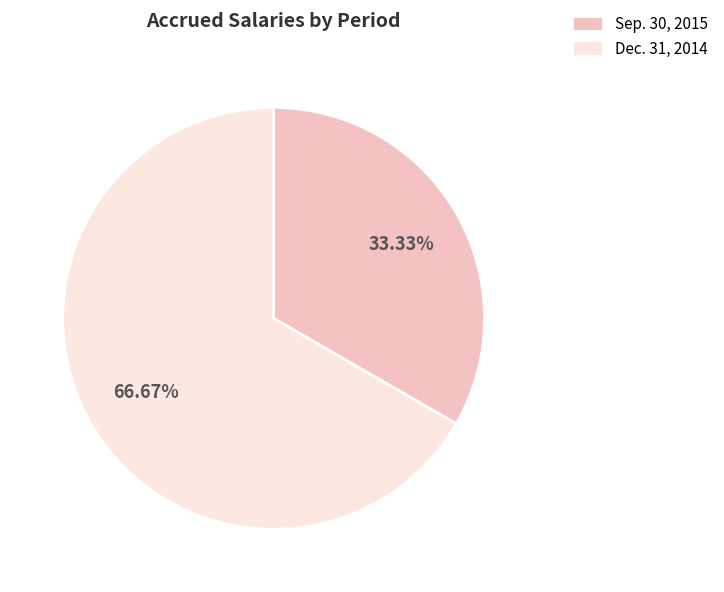

What percentage is NOT represented by Sep. 30, 2015?

66.7%